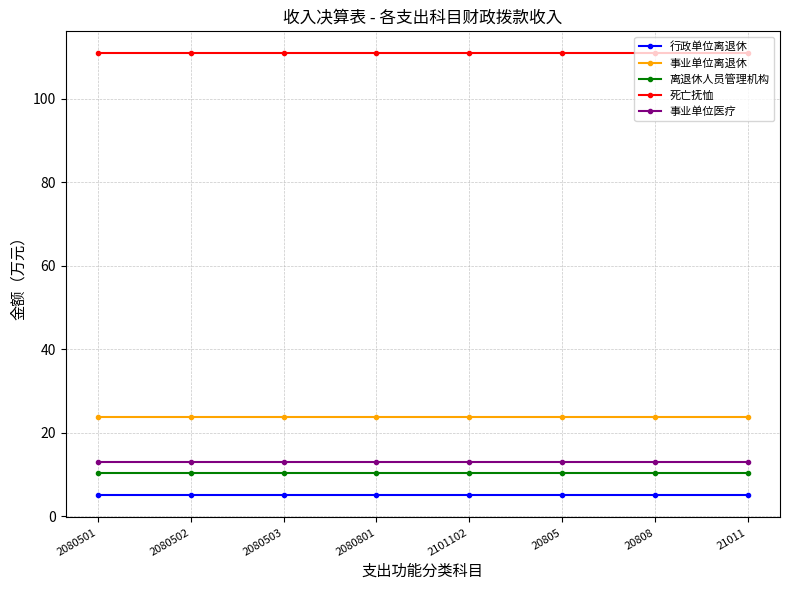

Is the value of 死亡抚恤 at 2080501 greater than the value of 事业单位离退休 at 21011?

Yes